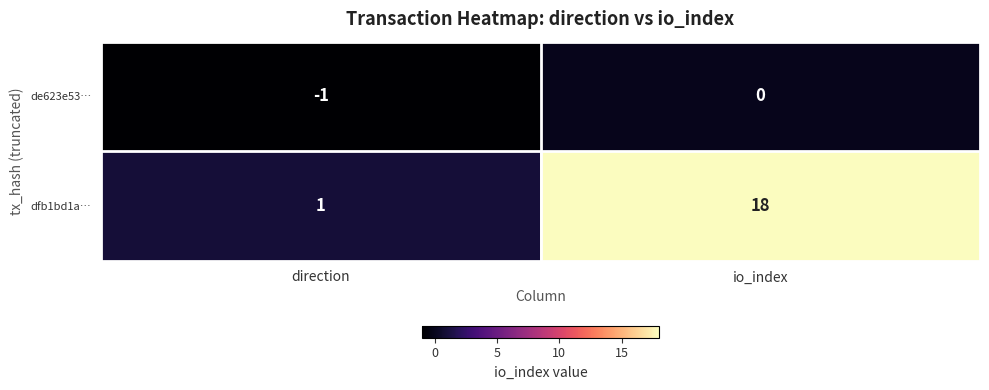

At which label is de623e53… closest to 0?

io_index